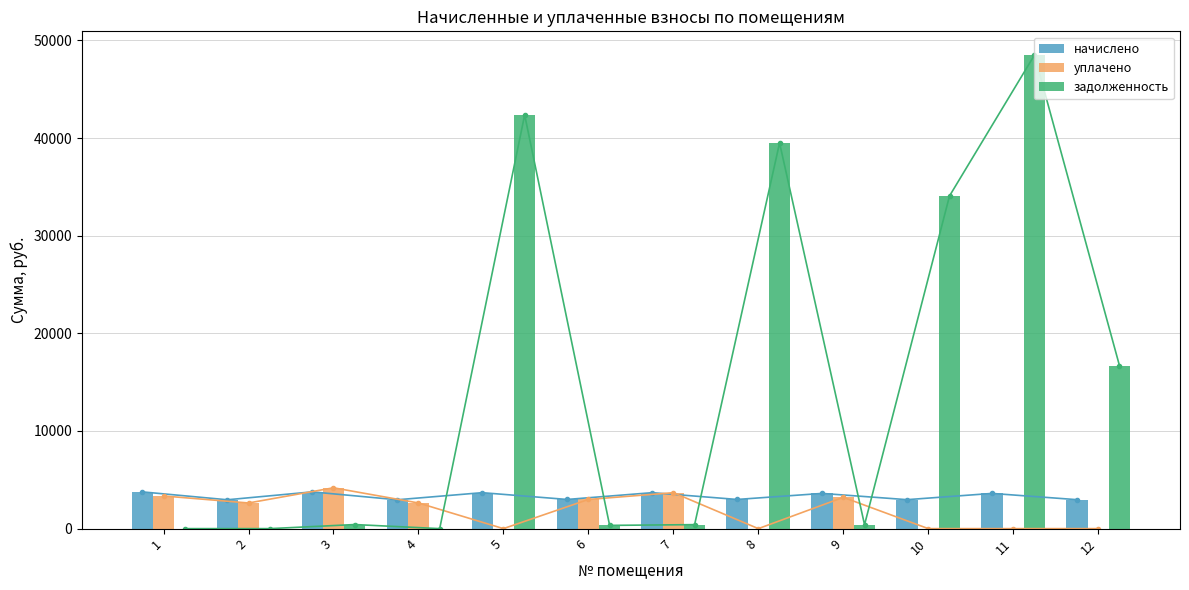

Reading left to right, list all the values displayed in this chart.

начислено: 3764.0	2955.5	3764.0	2955.5	3682.1	2988.3	3682.1	2988.3	3605.6	2966.4	3605.6	2966.4
уплачено: 3345.8	2627.1	4182.2	2627.1	0.0	2987.6	3682.1	0.0	3205.0	0.0	0.0	0.0
задолженность: 0.0	0.0	418.2	0.0	42369.8	332.0	409.1	39500.3	400.6	34072.0	48504.8	16699.0